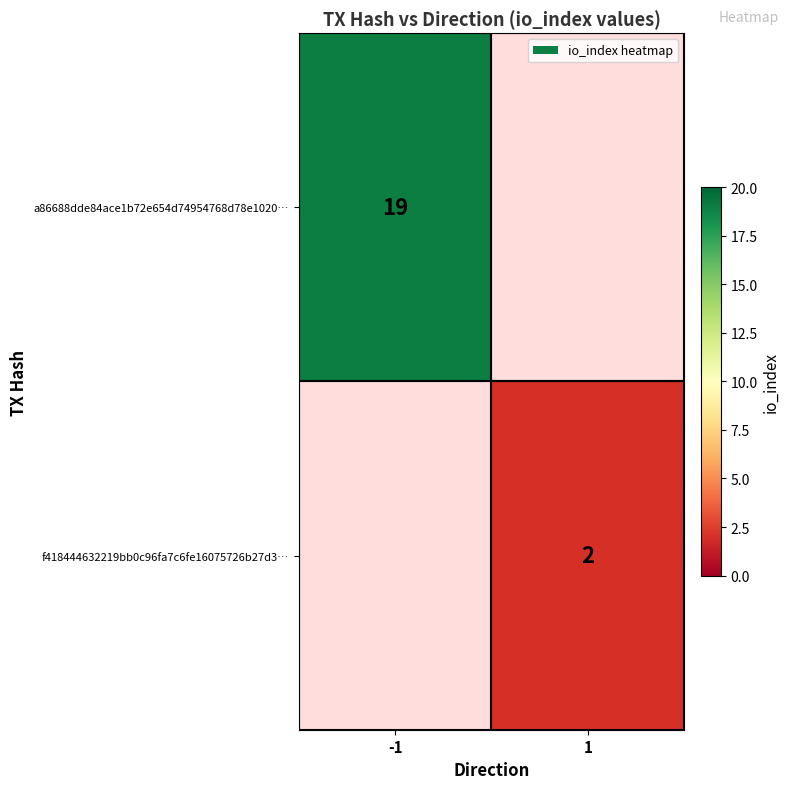

The f418444632219bb0c96fa7c6fe16075726b27d3… series shows 2 at 1. True or false?

True